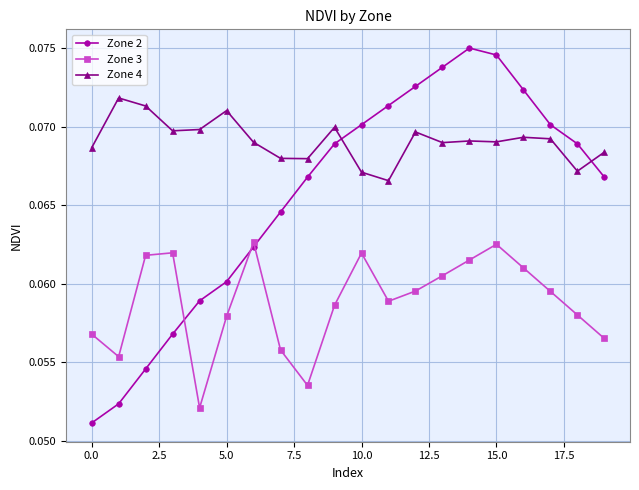

At how many categories does at least one series exceed 0?

20